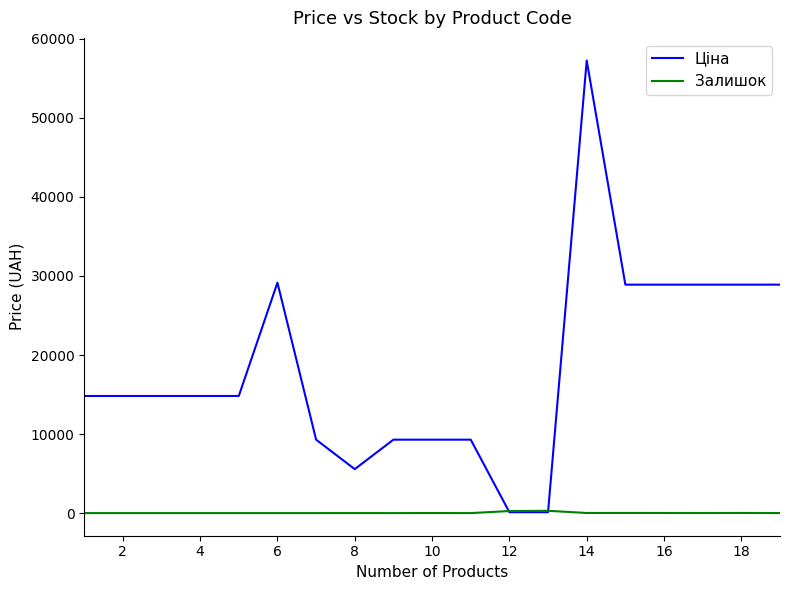

Which series has the largest total across all categories?

Ціна